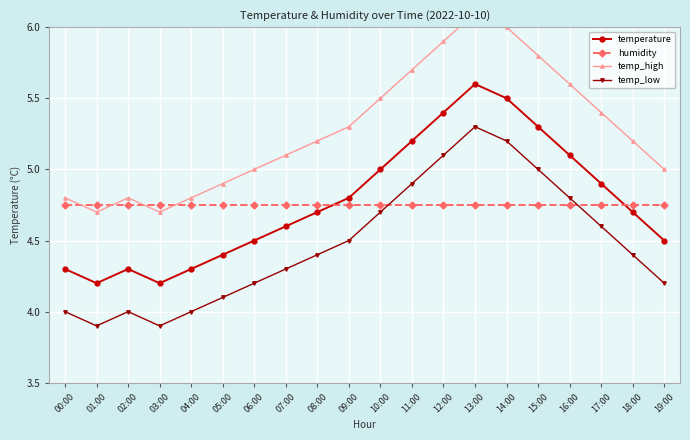

What is the minimum value for temperature?

4.2